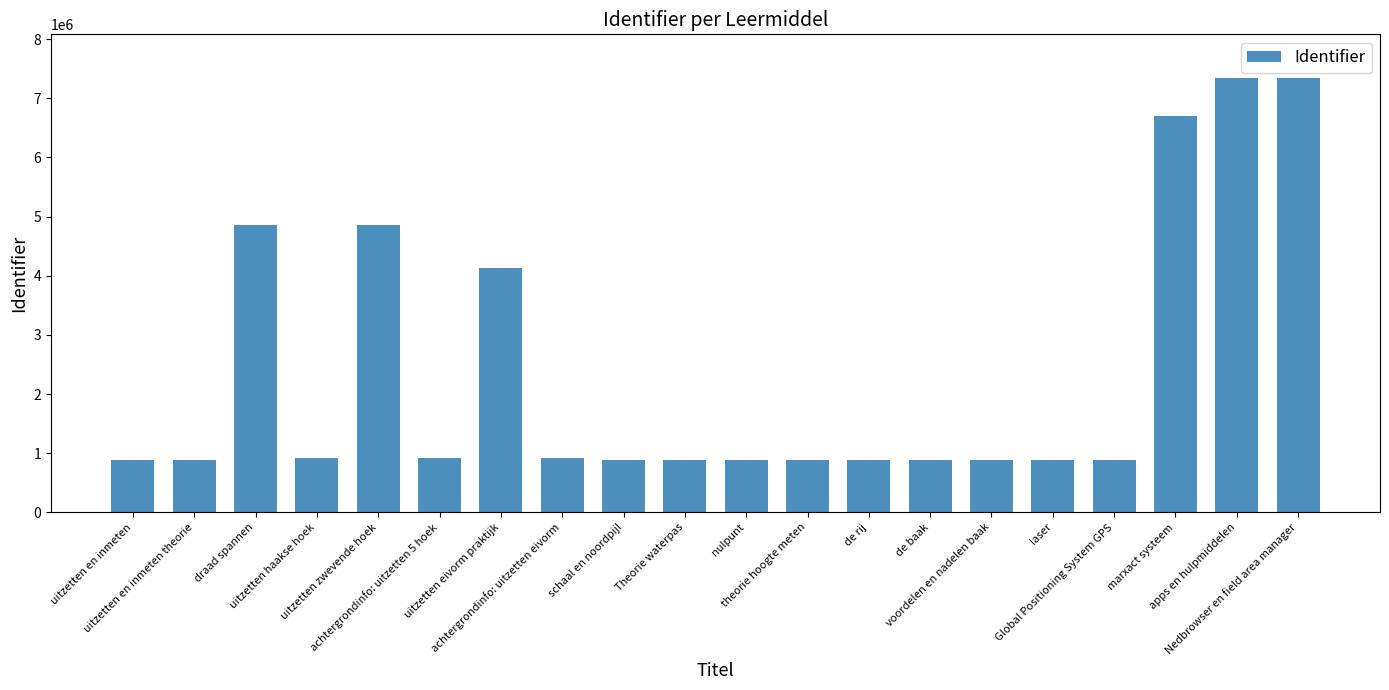

What is the value of the 14th bar from the left?

881775